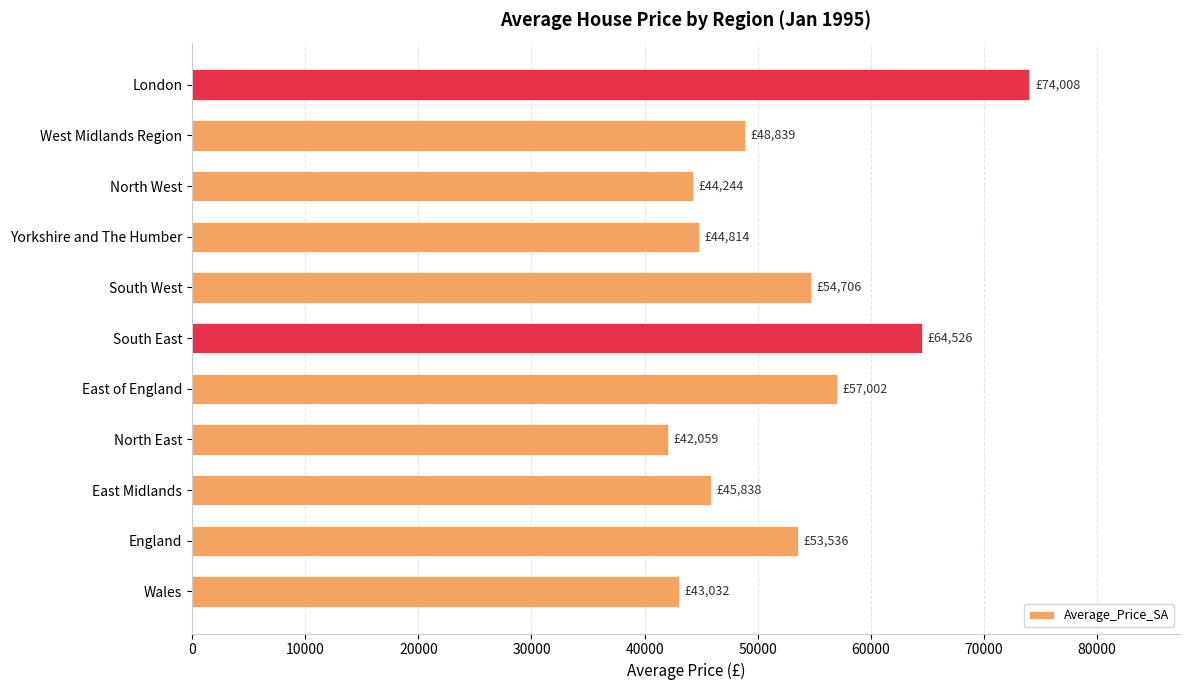

True or false: the data shows 74007.8 at London.

True